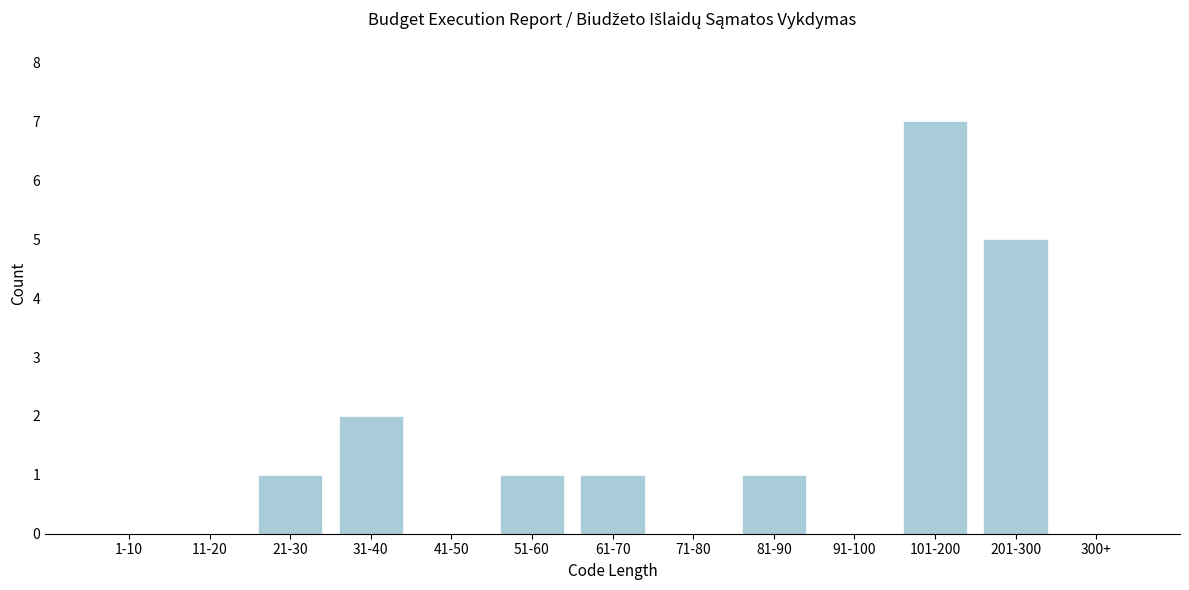

Reading right to left, transcribe all the data shown in this chart.

300+=0	201-300=5	101-200=7	91-100=0	81-90=1	71-80=0	61-70=1	51-60=1	41-50=0	31-40=2	21-30=1	11-20=0	1-10=0